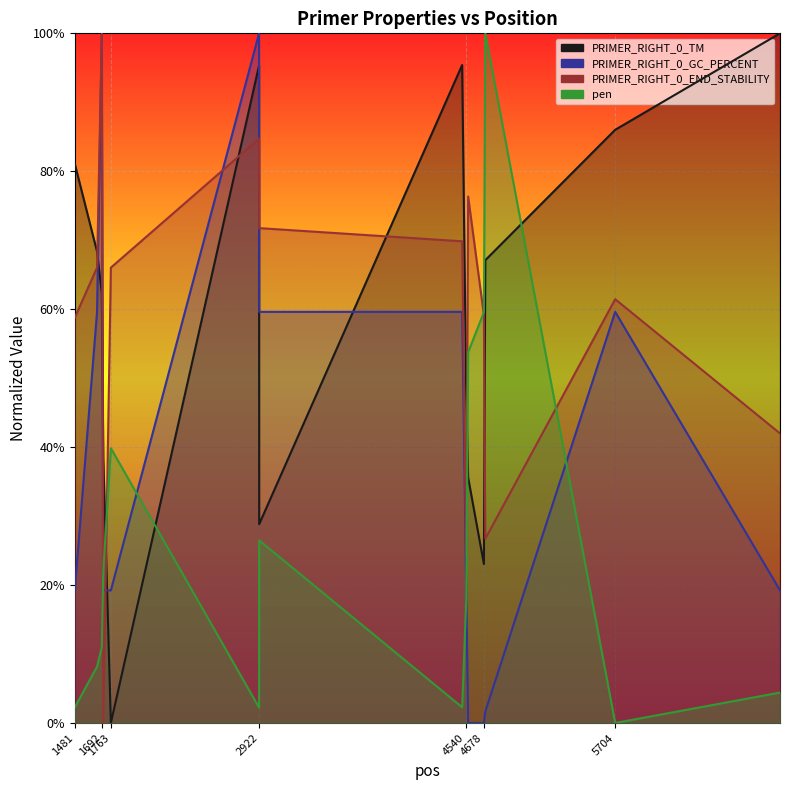

How many lines are shown in the chart?

4